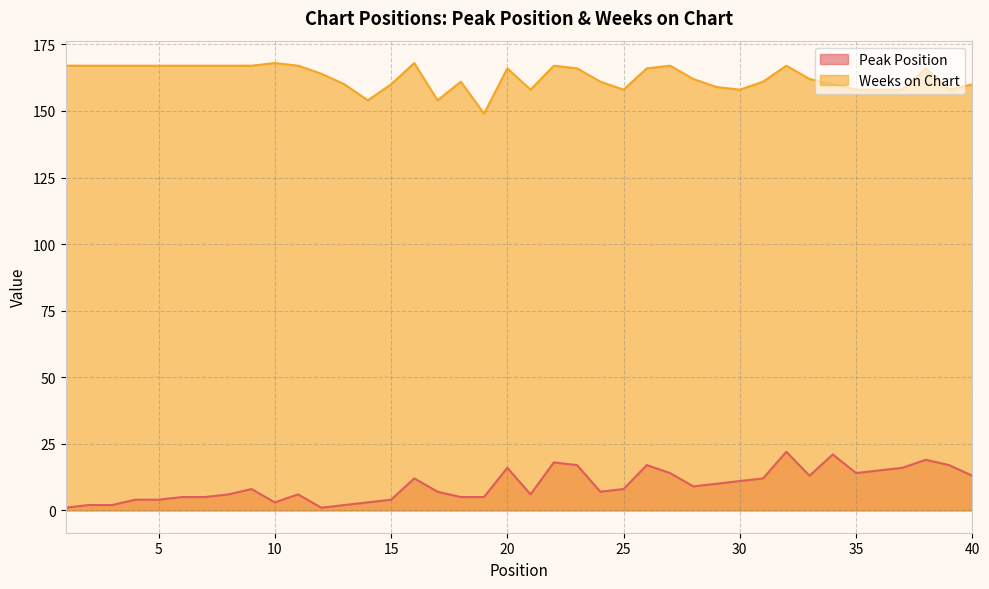

In Peak Position, how many points are higher than both neighbors (excluding endpoints)?

9